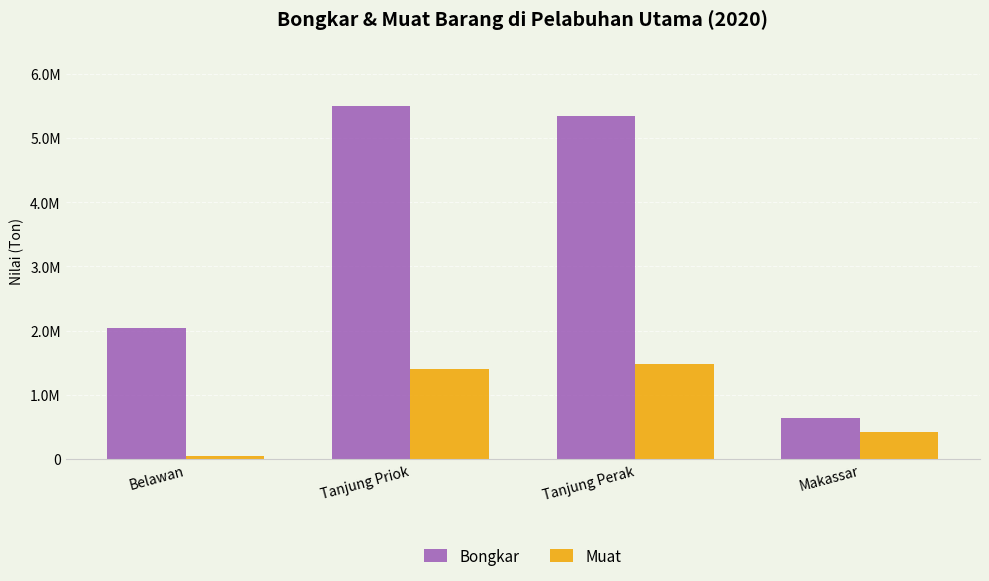

What is the average value of the Muat series?

840109